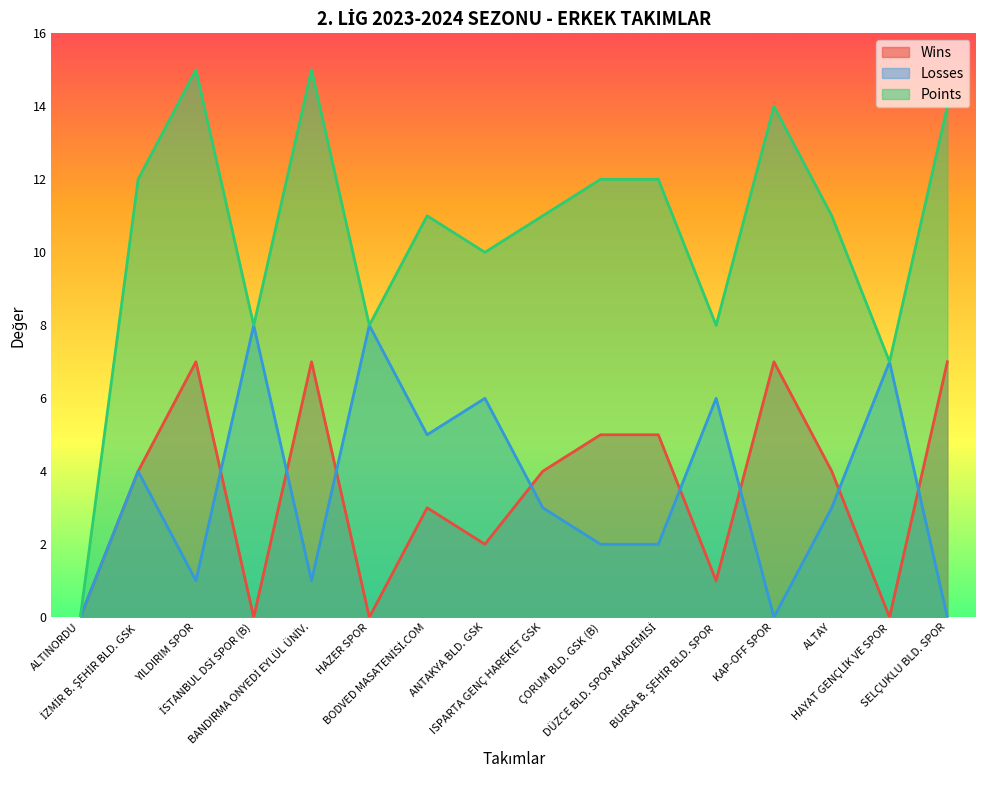

How many values in the Points series are below 11?

6